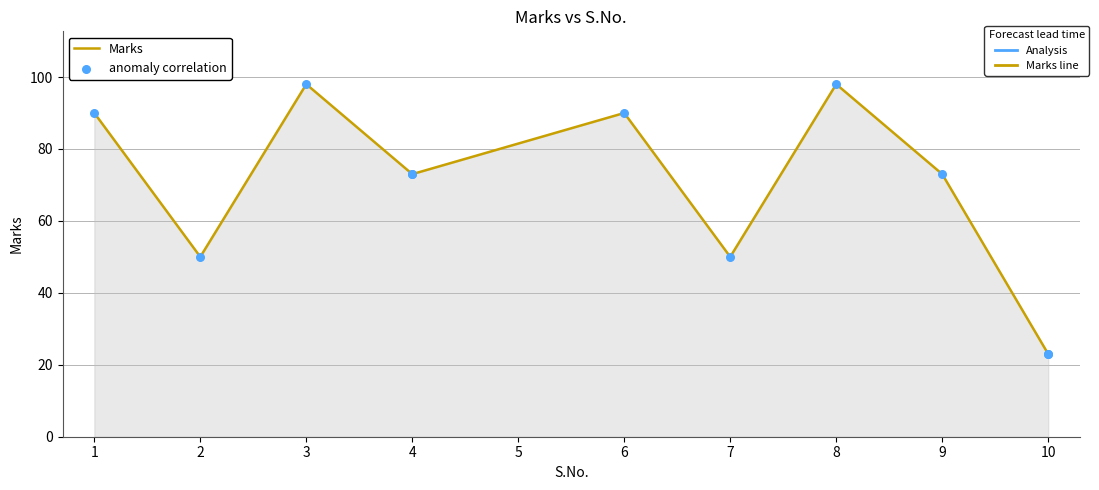

Which series contains the highest Y value?

Marks